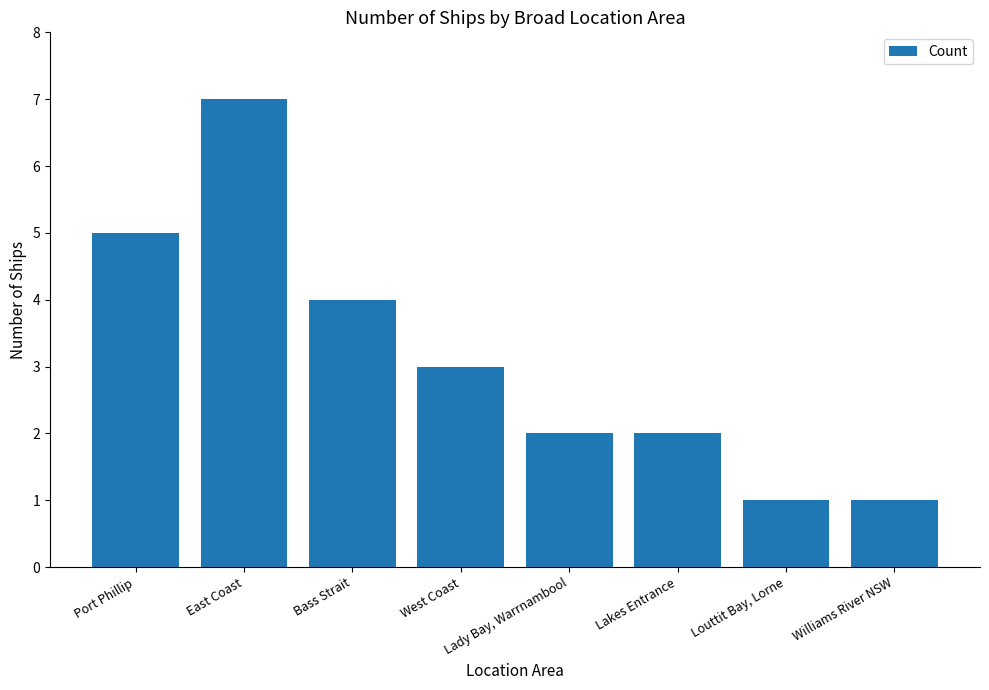

How many data points are less than 3?

4